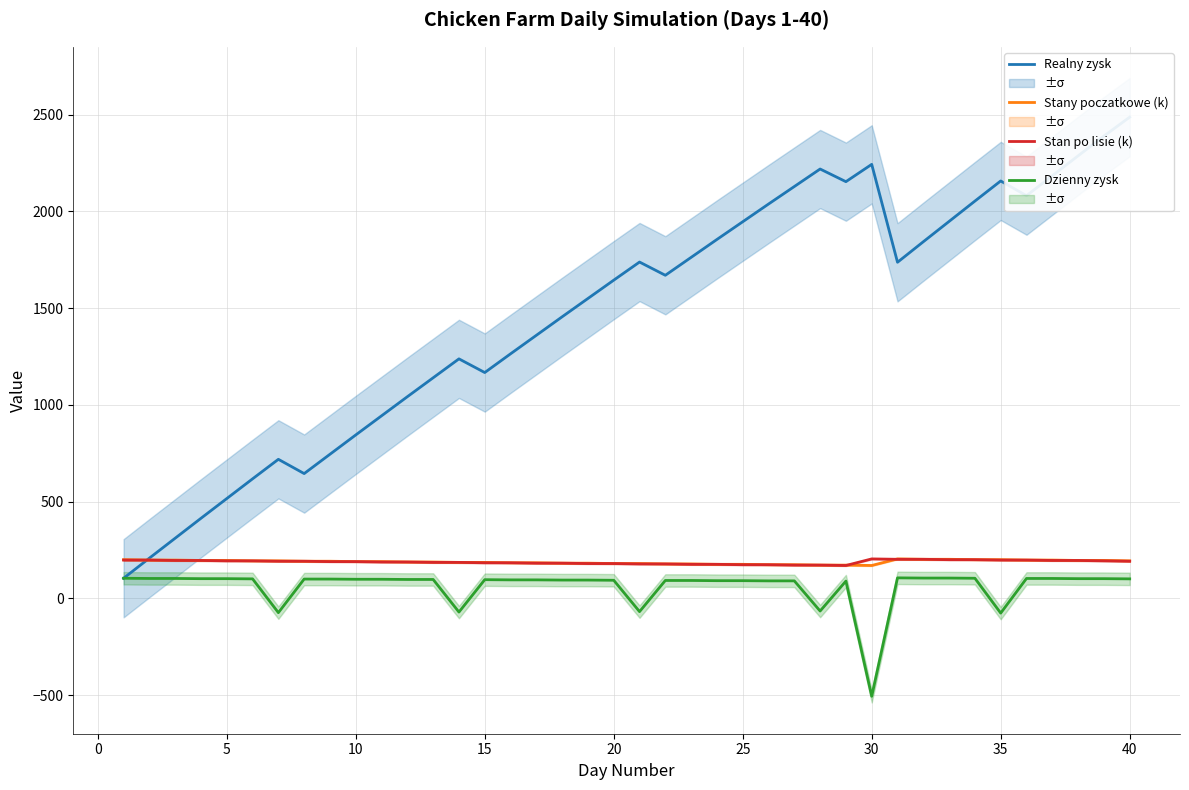

What is the value of the Dzienny zysk point at the 12th from the left?

97.8